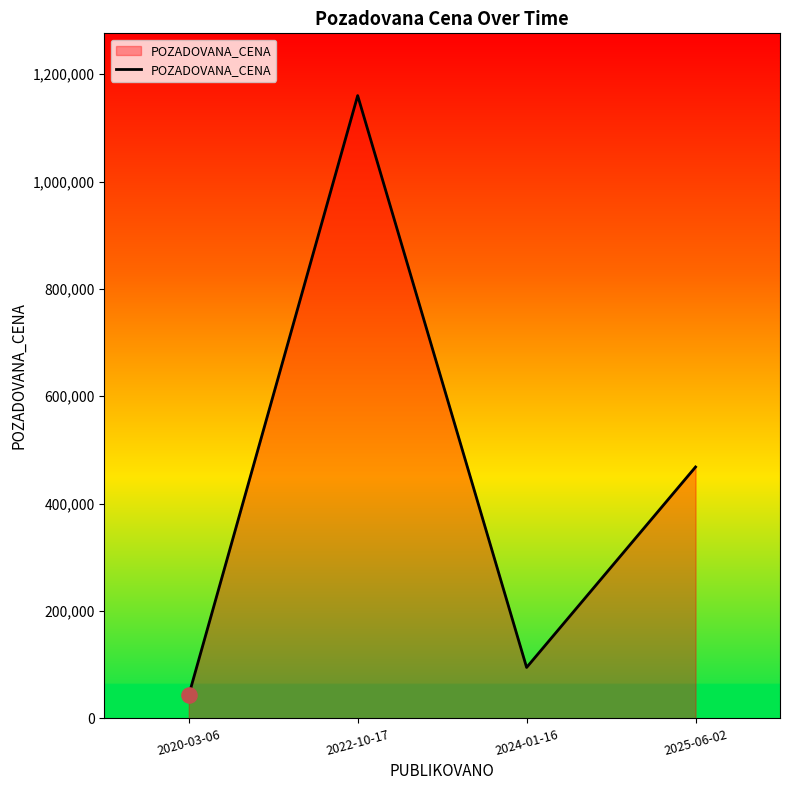

What is the ratio of the value at 2020-03-06 to the value at 2025-06-02?

0.1